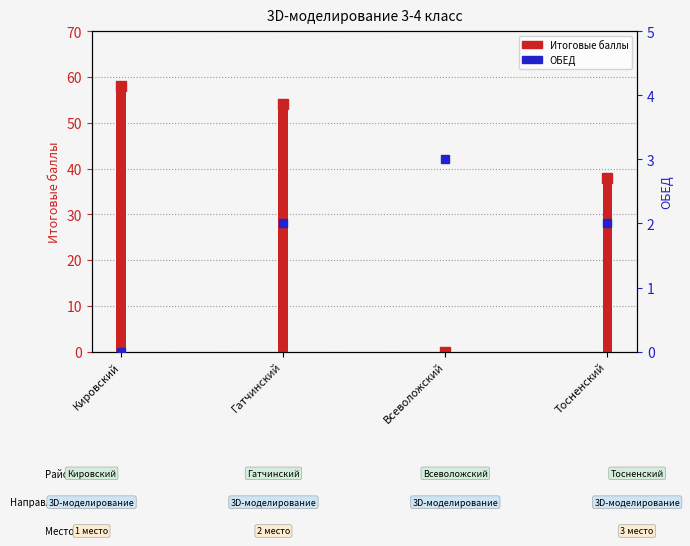

What are all the series names shown in the legend?

Итоговые баллы, ОБЕД